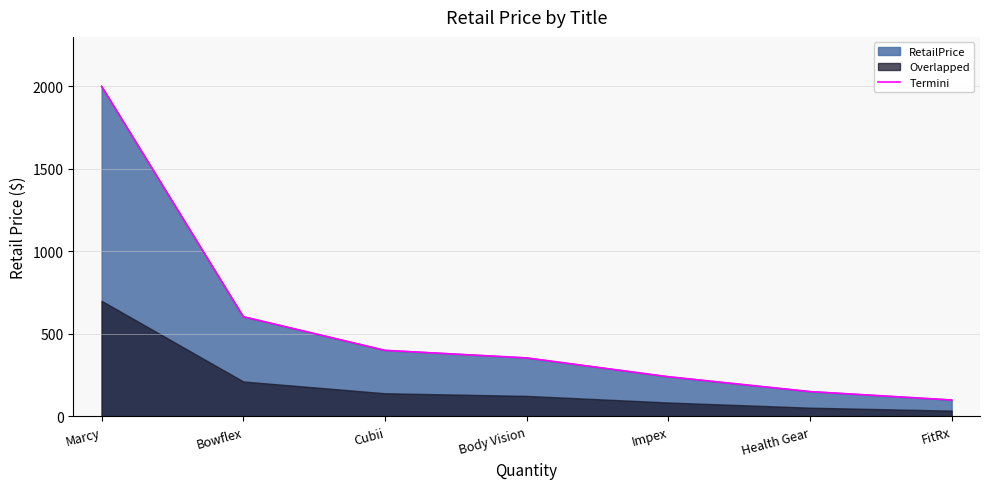

Where is the data nearest to the value 1049?

Bowflex